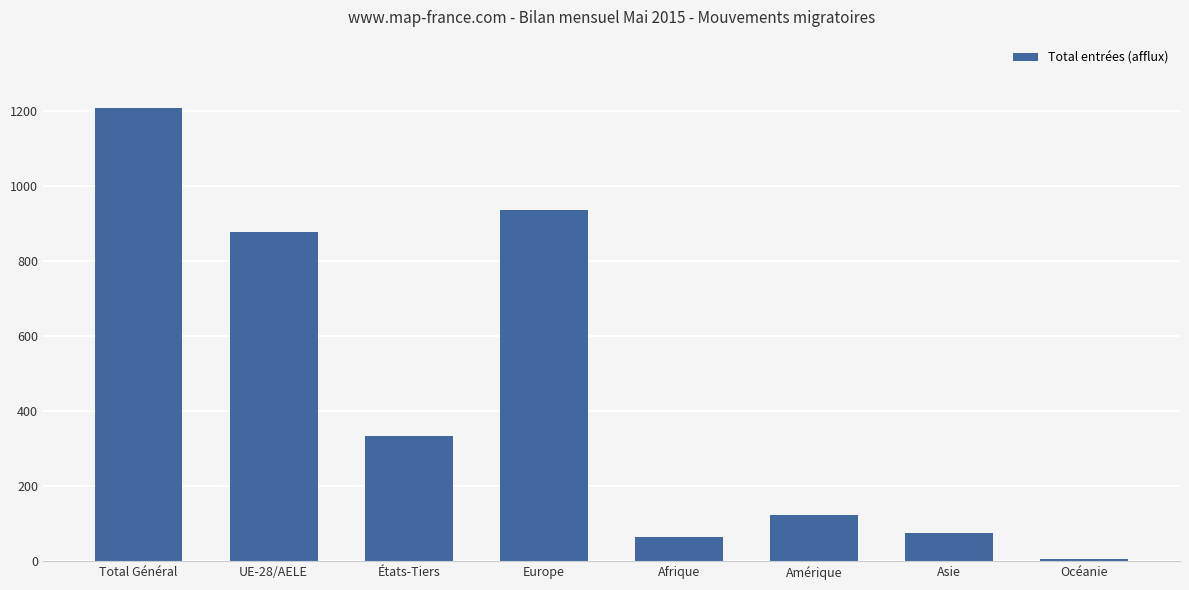

Reading left to right, extract all data points from this chart.

1210	877	333	936	64	122	76	7